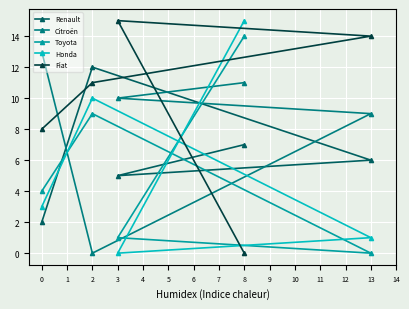

How many lines are shown in the chart?

5